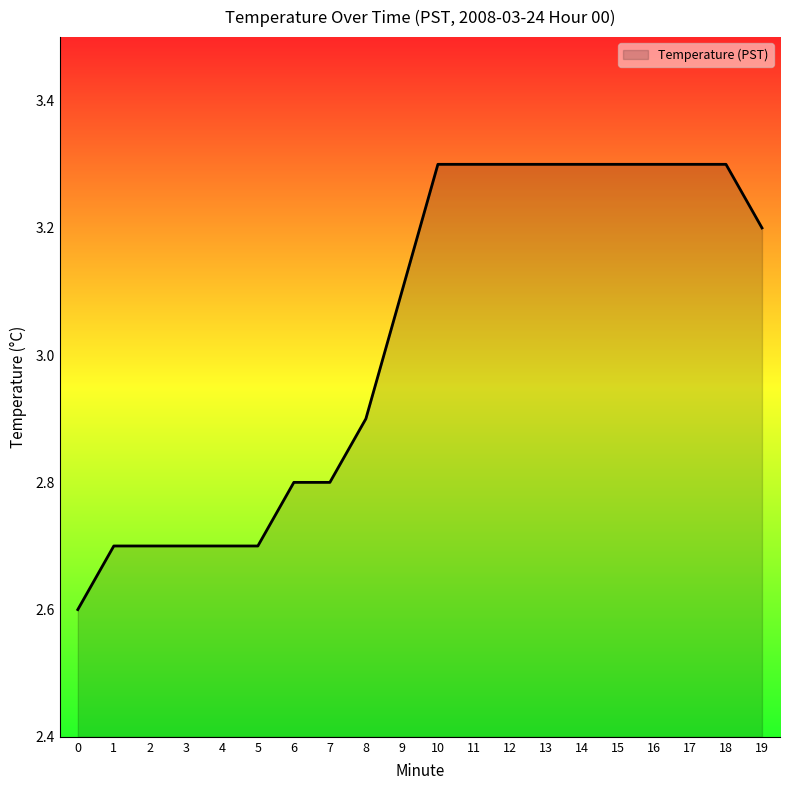

What is the maximum value shown in the chart?

3.3